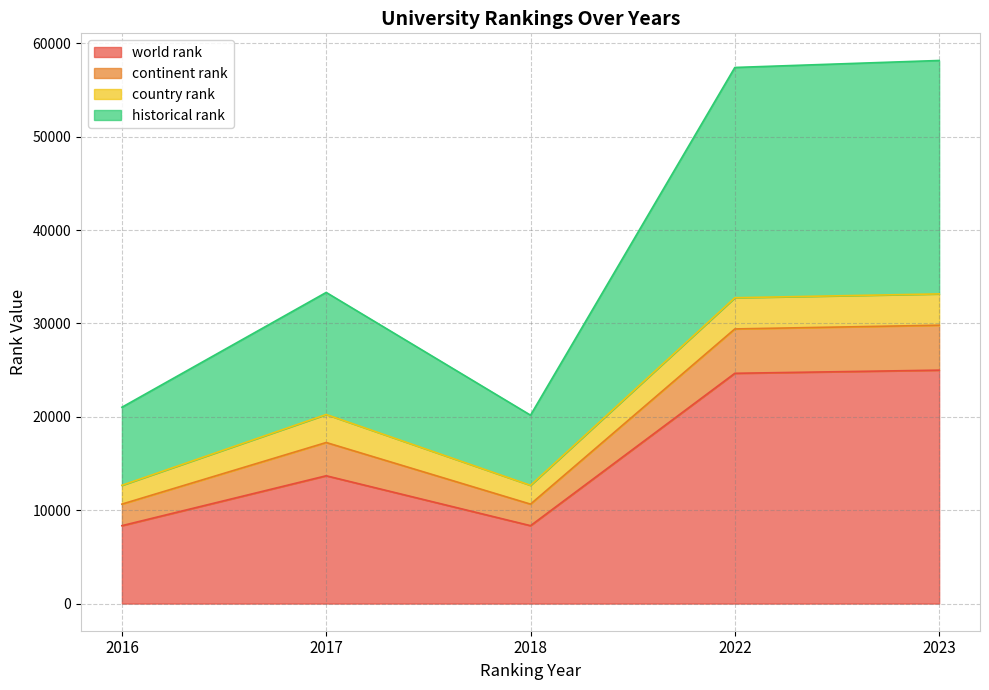

What are all the series names shown in the legend?

world rank, continent rank, country rank, historical rank